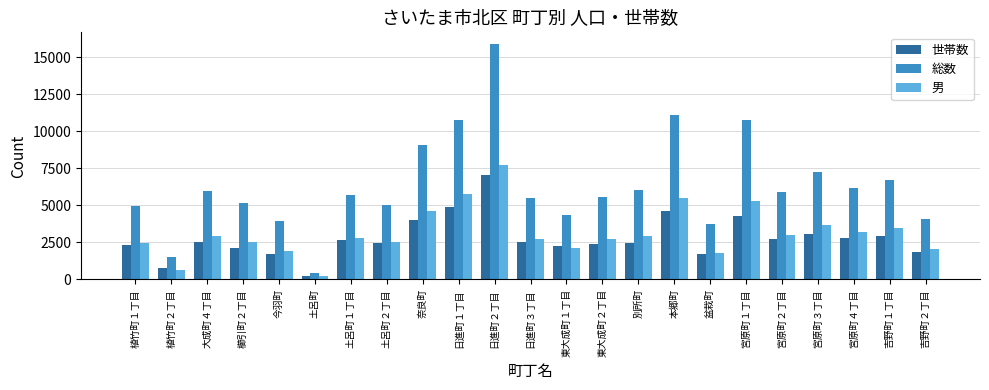

What is the difference between the 総数 values at 土呂町２丁目 and 植竹町１丁目?

54